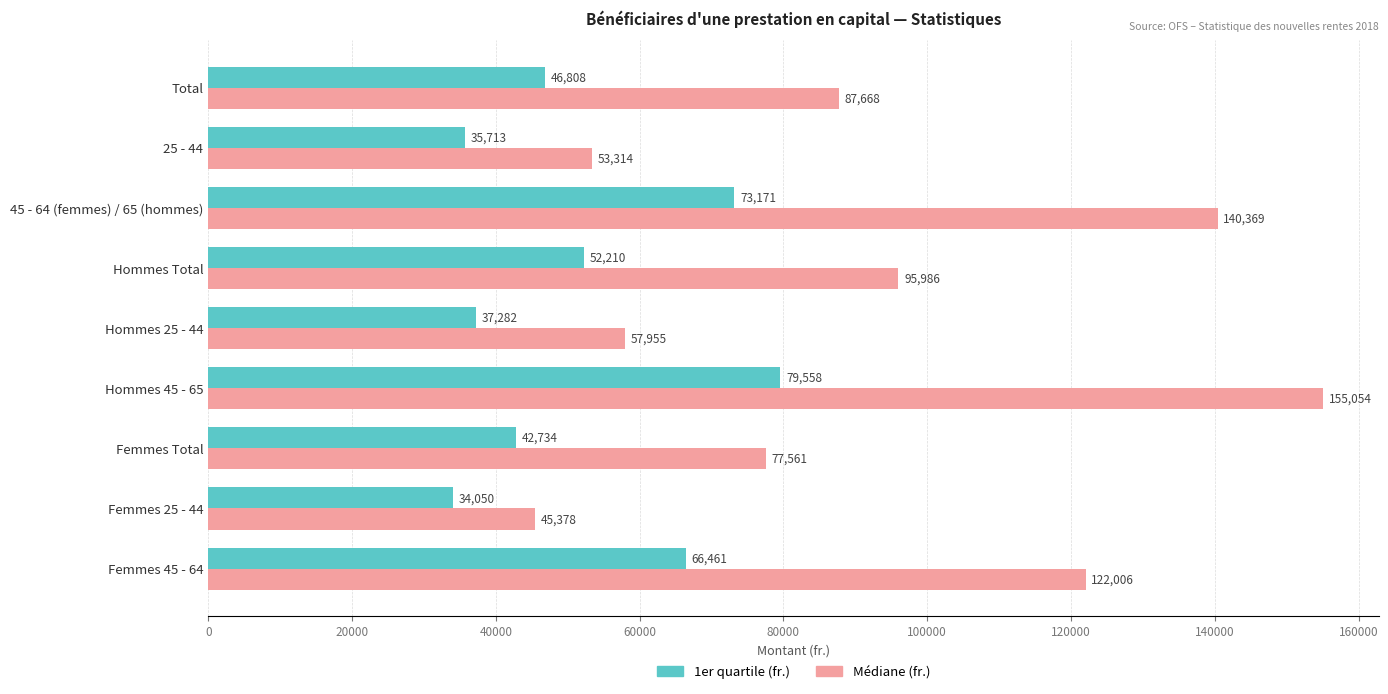

What is the sum of all Médiane (fr.) values?

835290.5